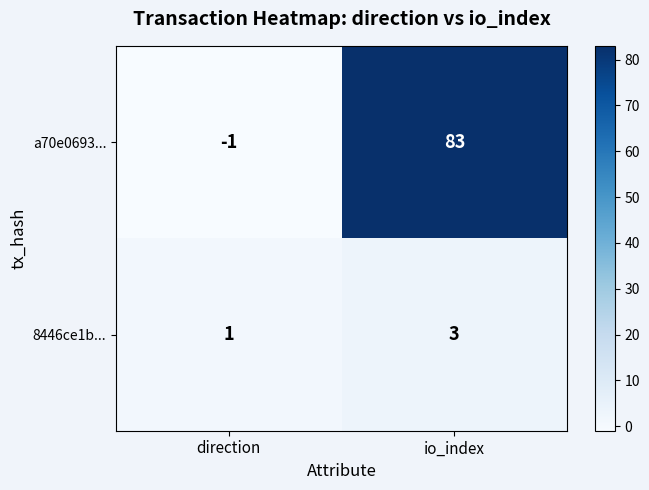

At how many categories does at least one series exceed 82?

1